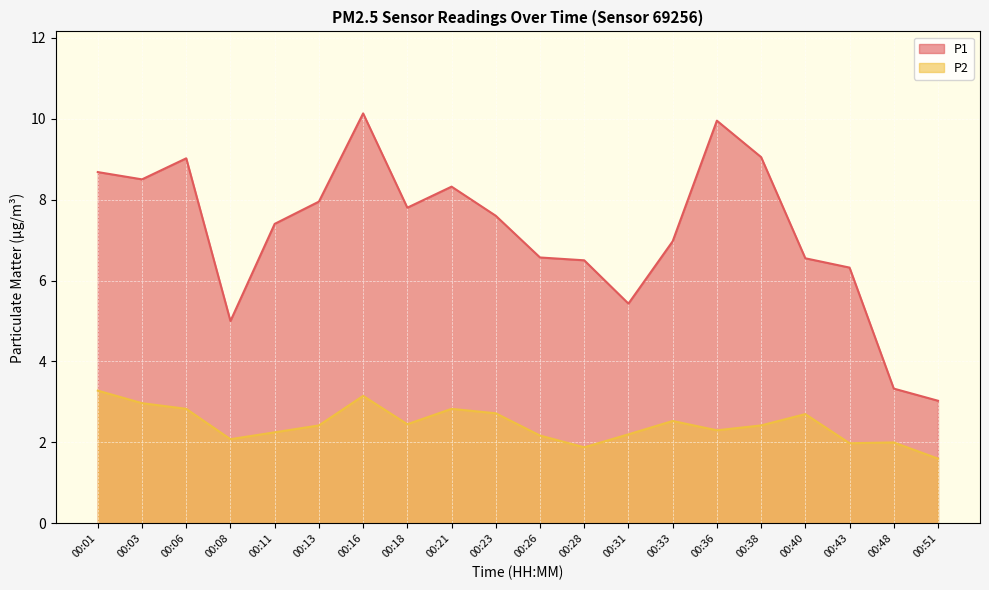

What is the approximate value of P2 at 00:48?

2.0